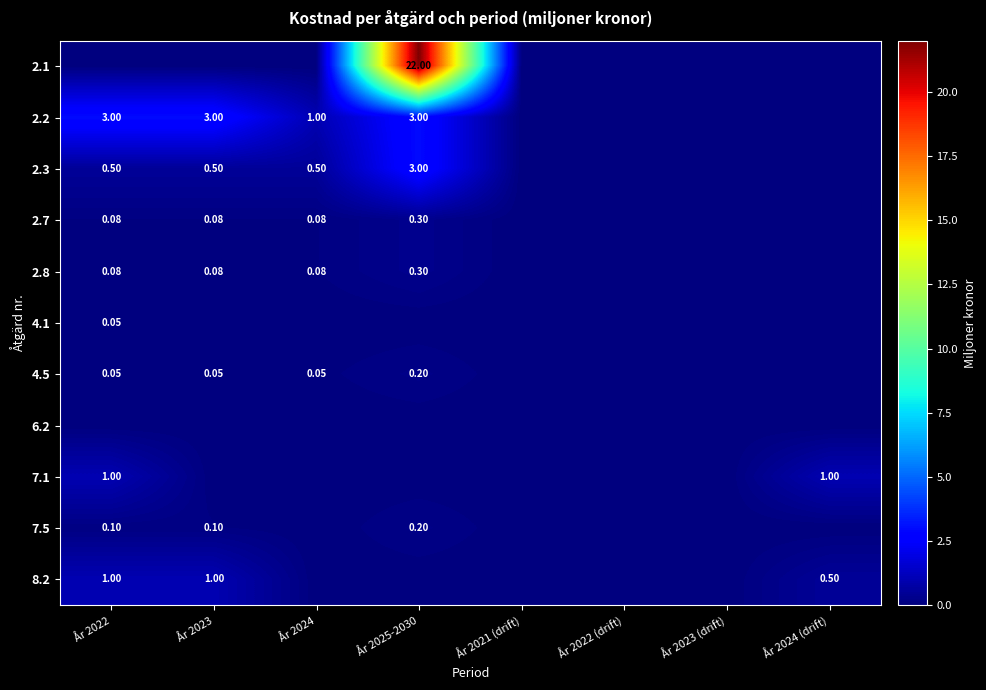

List the labels in order of 7.1 value, smallest first.

År 2023, År 2024, År 2025-2030, År 2021 (drift), År 2022 (drift), År 2023 (drift), År 2022, År 2024 (drift)